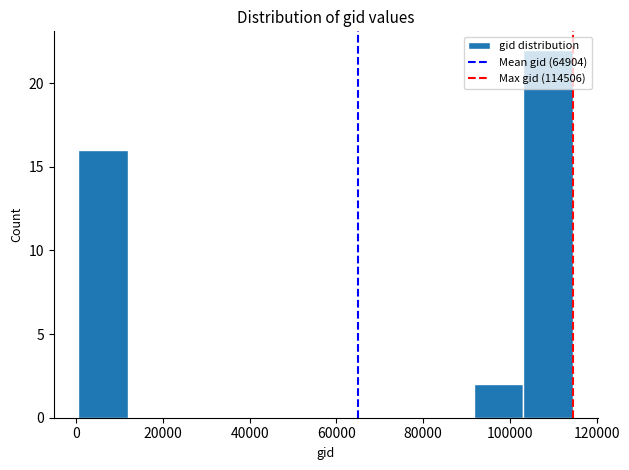

Reading left to right, list every bar in this chart as the range it spans on the x-axis followed by its height. Neither the bar edges nor the heights are printed on the chart, so give them approximately, as read against the axes.

0 to 12000: 16
12000 to 24000: 0
24000 to 34000: 0
34000 to 46000: 0
46000 to 58000: 0
58000 to 68000: 0
68000 to 80000: 0
80000 to 92000: 0
92000 to 104000: 2
104000 to 114000: 22